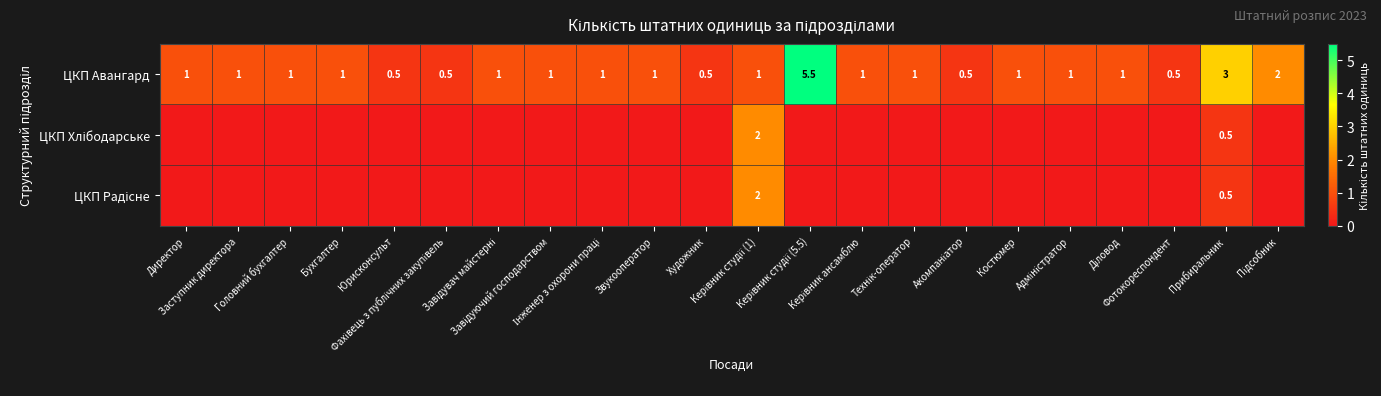

How many ЦКП Авангард values are between 1 and 2?

15